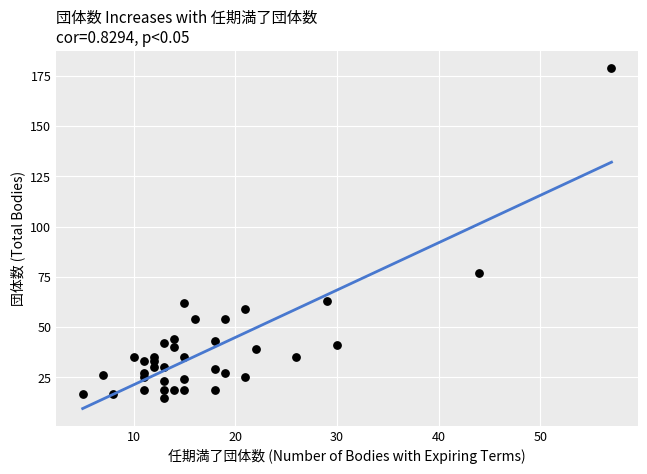

What Y value in the scatter plot is closest to 97?

77